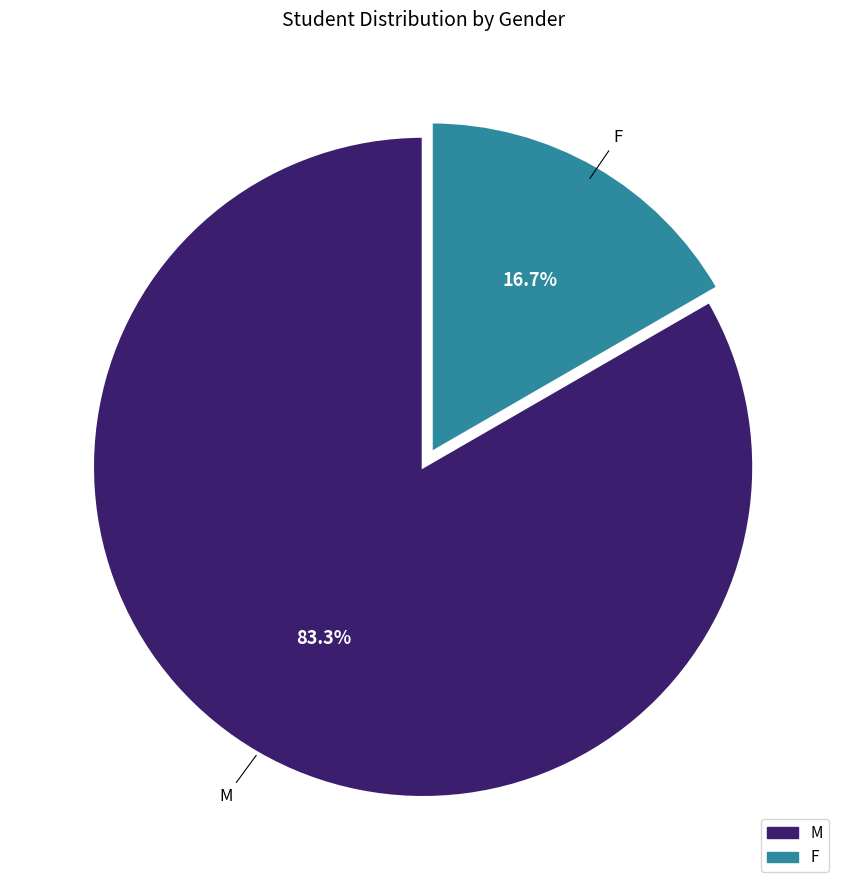

Rank the categories by value from lowest to highest.

F, M